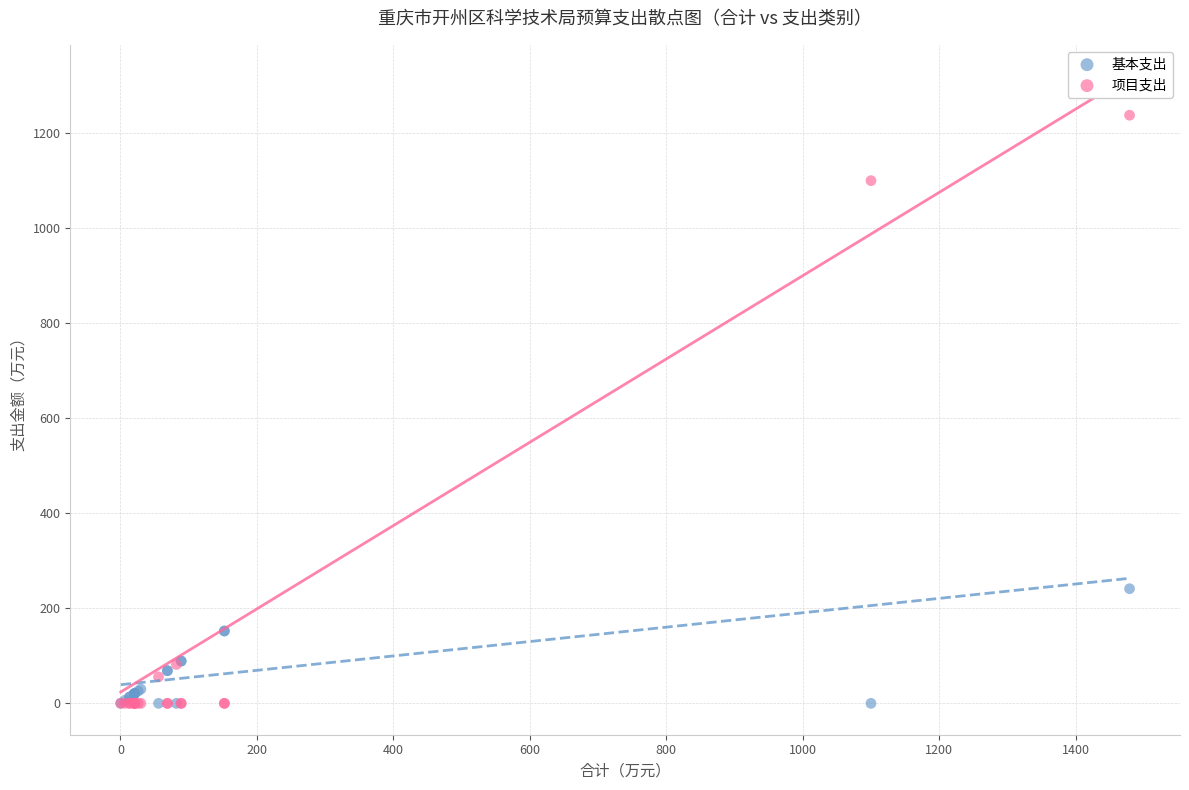

Which series has the largest Y range (max minus min)?

项目支出